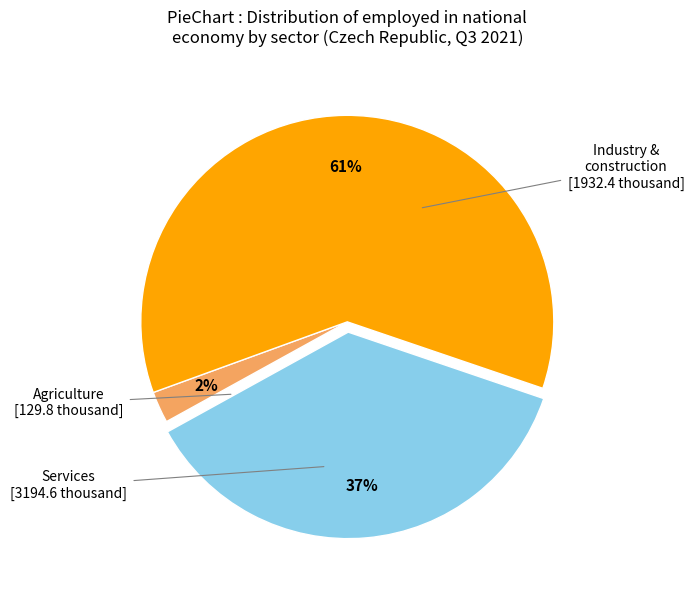

To the nearest percent, what is the average slice percentage?

33%